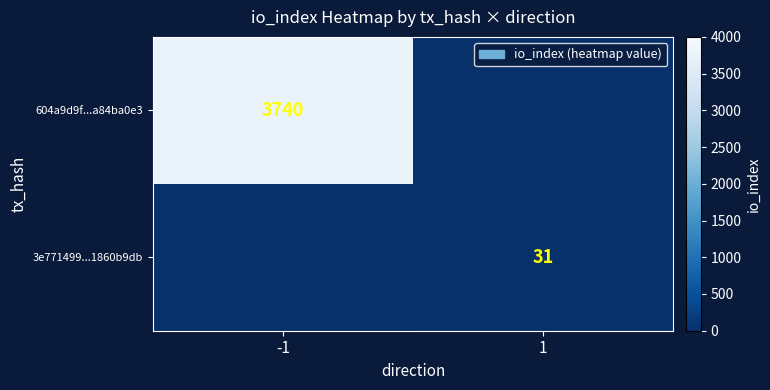

Is it true that 3e771499...1860b9db equals 20 at 1?

False